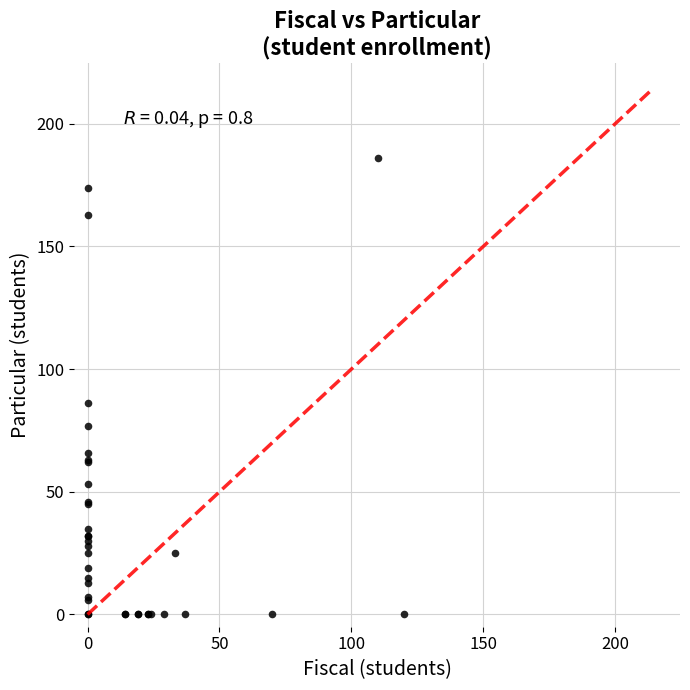

What Y value in the scatter plot is closest to 93?

86